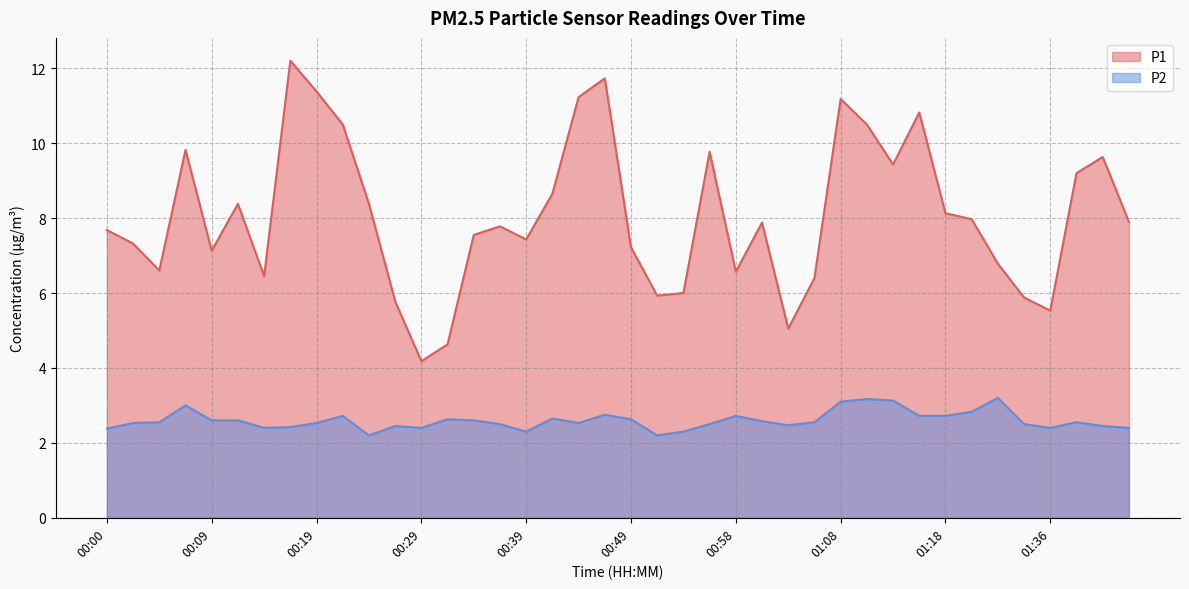

Reading left to right, extract all data points from this chart.

P1: 7.7	7.3	6.6	9.8	7.1	8.4	6.5	12.2	11.4	10.5	8.4	5.8	4.2	4.6	7.5	7.8	7.4	8.7	11.2	11.7	7.2	5.9	6.0	9.8	6.6	7.9	5.0	6.4	11.2	10.5	9.4	10.8	8.1	8.0	6.8	5.9	5.5	9.2	9.6	7.9
P2: 2.4	2.5	2.5	3.0	2.6	2.6	2.4	2.4	2.5	2.7	2.2	2.5	2.4	2.6	2.6	2.5	2.3	2.6	2.5	2.8	2.6	2.2	2.3	2.5	2.7	2.6	2.5	2.5	3.1	3.2	3.1	2.7	2.7	2.8	3.2	2.5	2.4	2.5	2.5	2.4